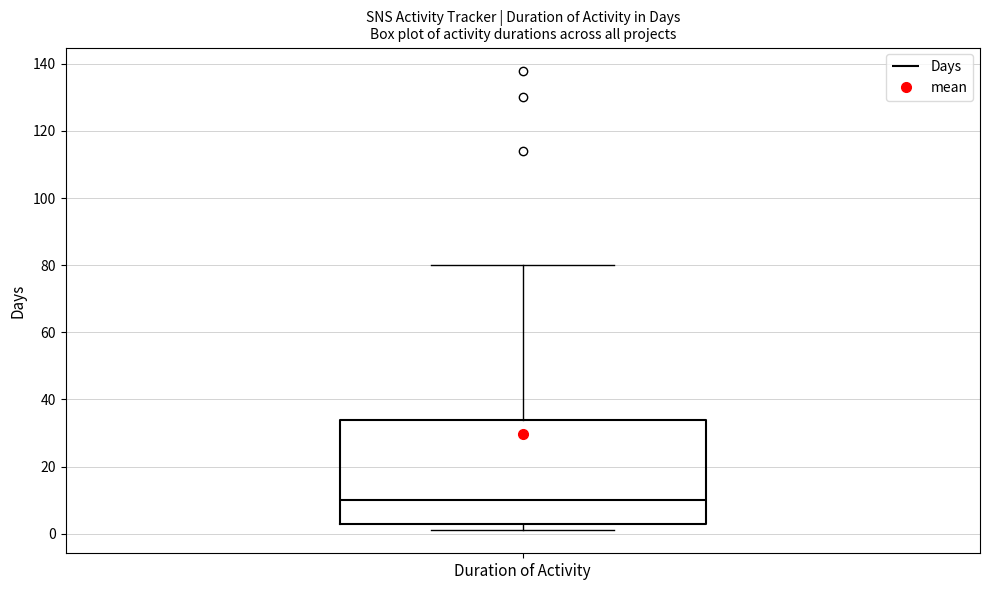

Transcribe this box plot: give where the median line is, the range the box spans, and where the two whiskers end, as read against the y-axis. The values are not printed on the chart, so give them approximately, as read against the axis.

median 10, box 4 to 34, whiskers 2 to 80